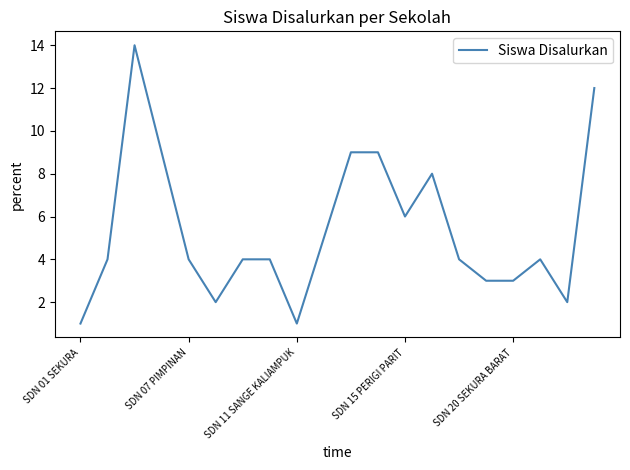

What is the greatest value displayed?

14